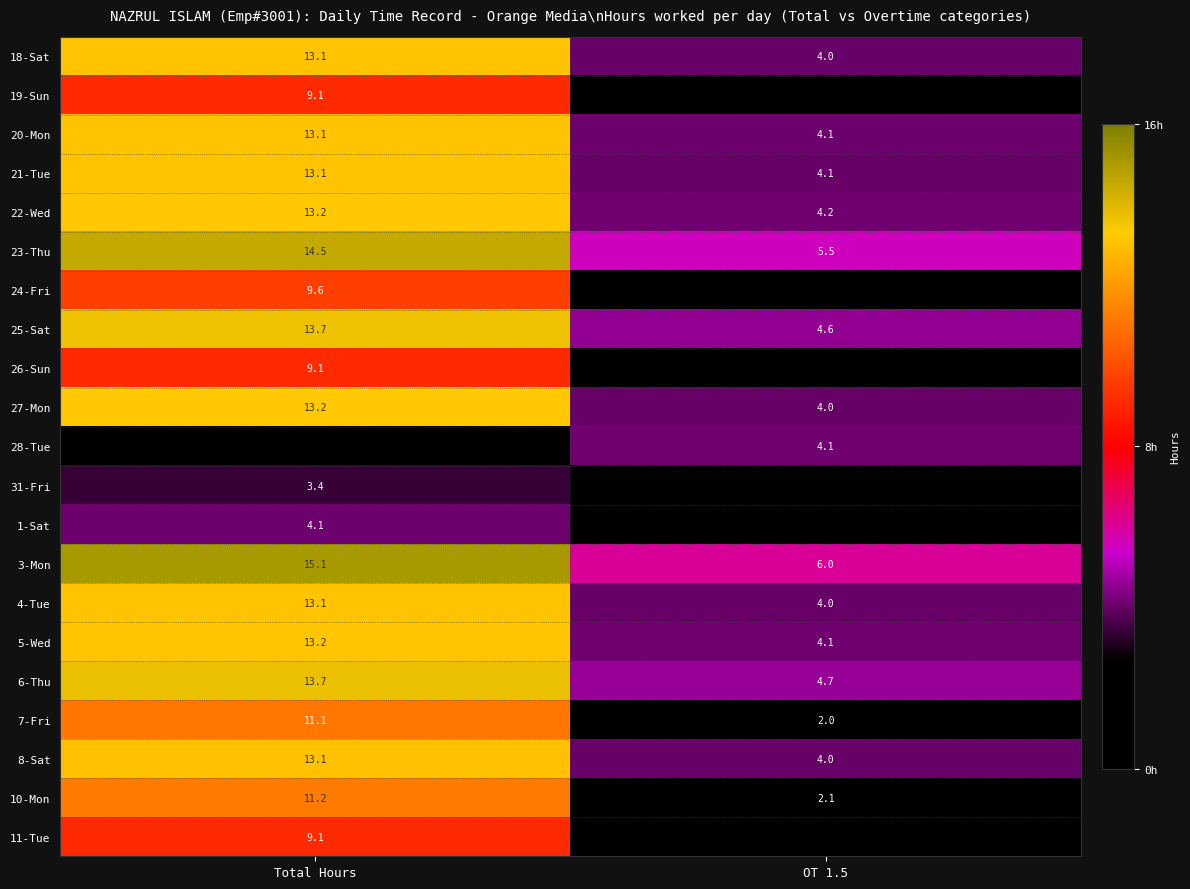

The value of 21-Tue at OT 1.5 is 6.4. True or false?

False